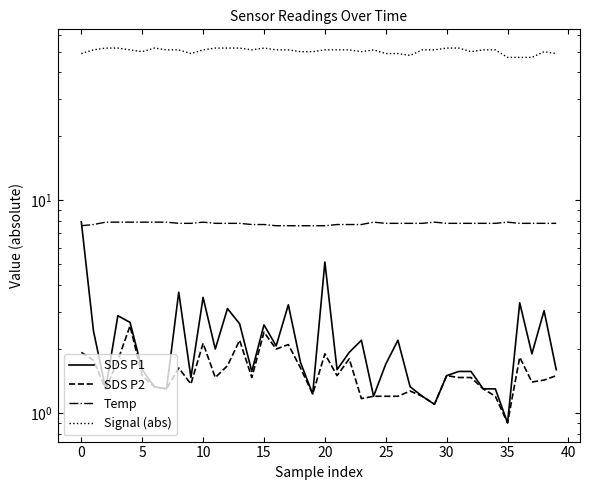

What is the label of the 21st point from the right?

19